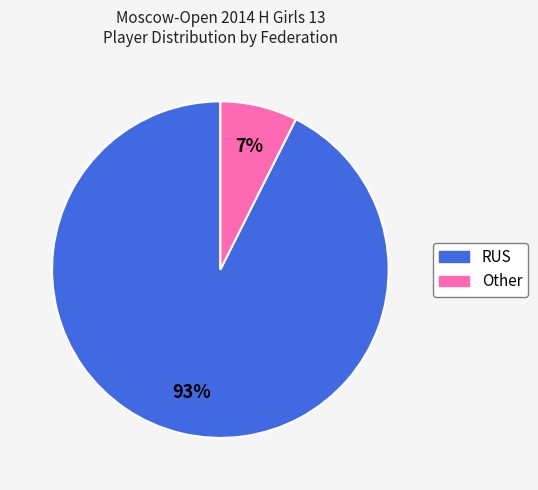

Rank the categories by value from highest to lowest.

RUS, Other